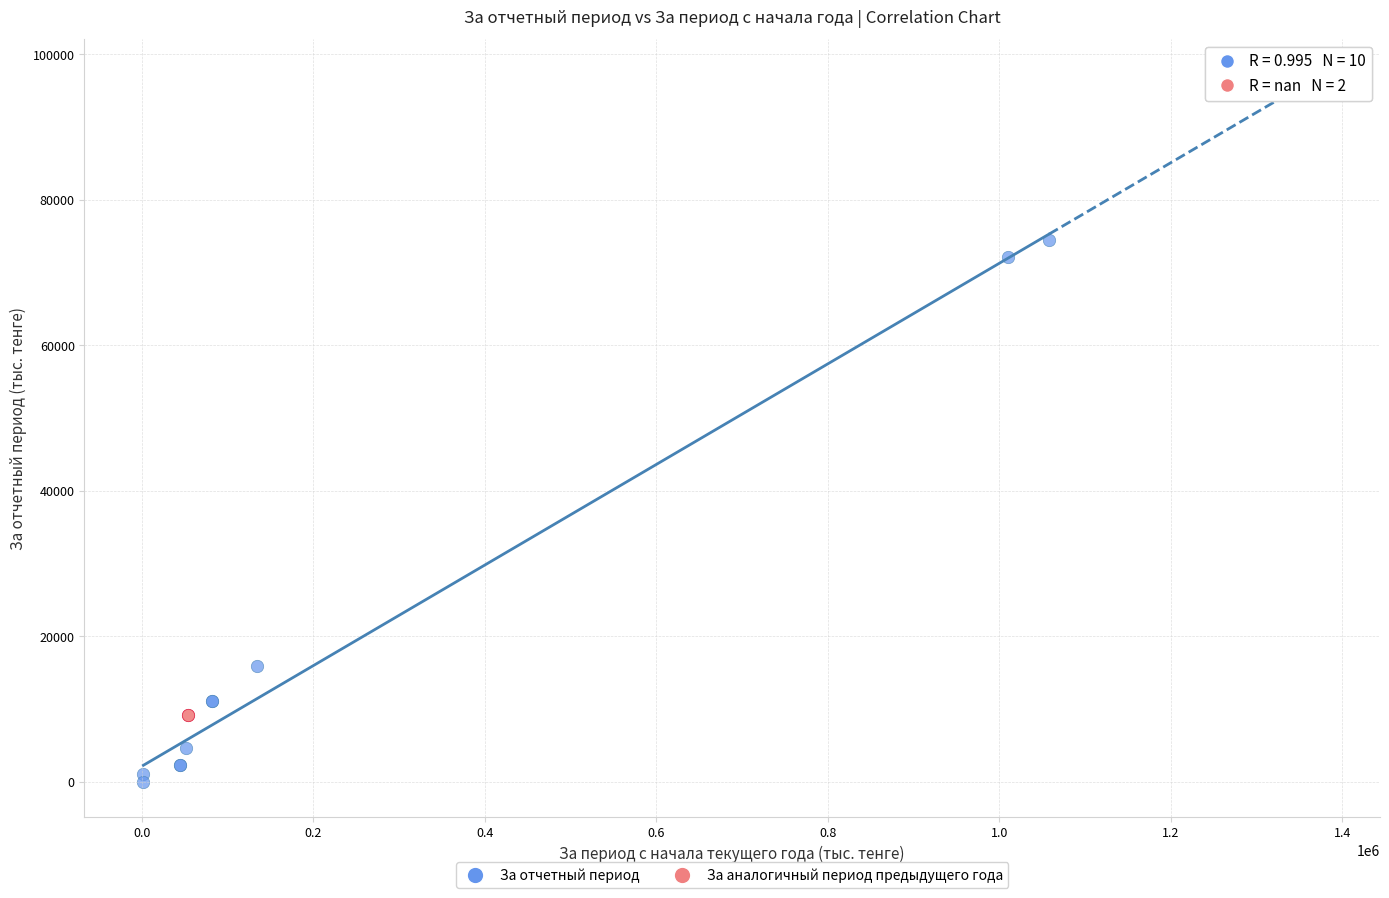

What are all the series names shown in the legend?

За отчетный период, За аналогичный период предыдущего года